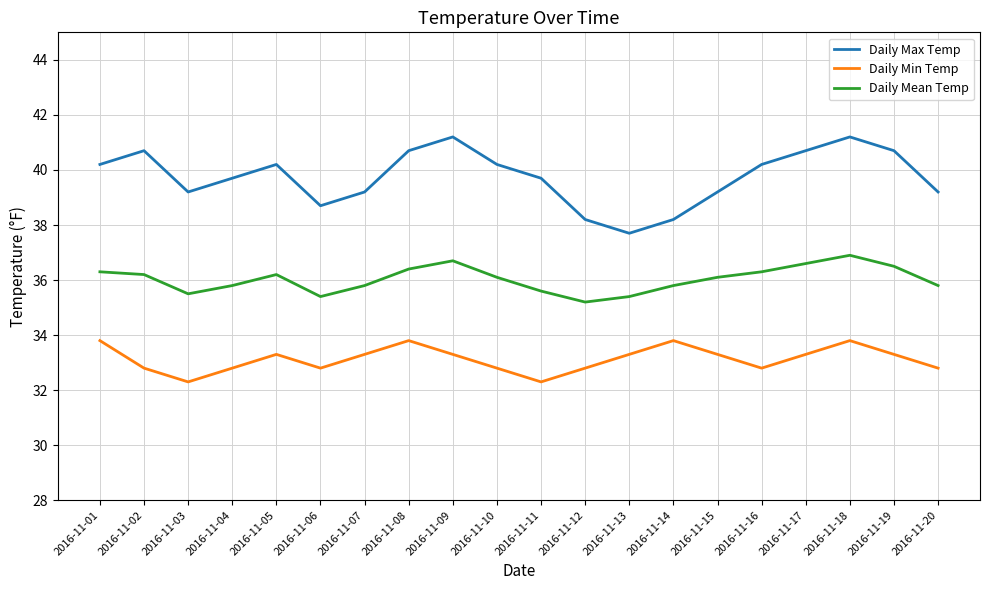

The value of Daily Mean Temp at 2016-11-08 is 24.9. True or false?

False